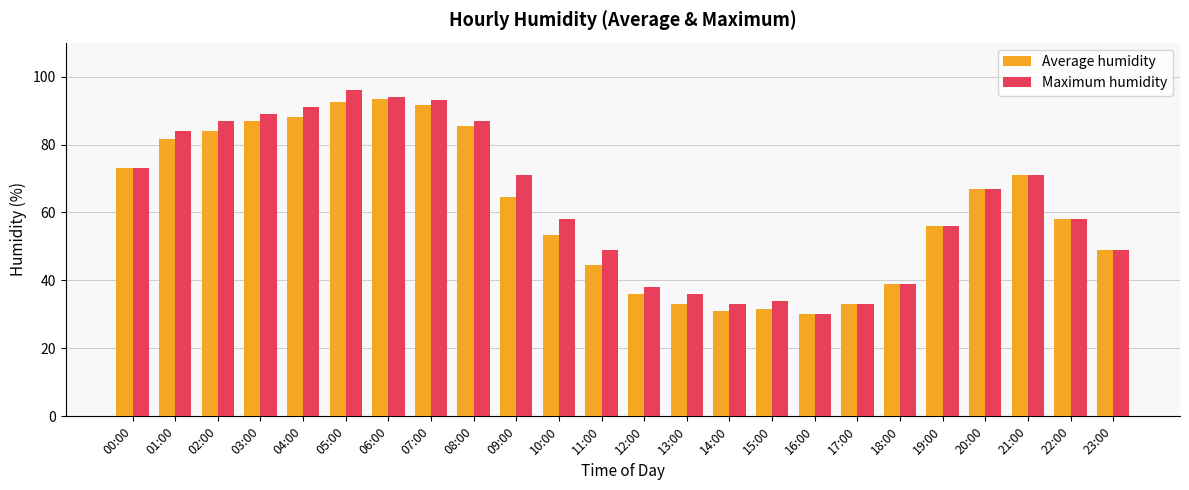

Reading right to left, transcribe all the data shown in this chart.

Average humidity: 49.0	58.0	71.0	67.0	56.0	39.0	33.0	30.0	31.5	31.0	33.0	36.0	44.5	53.5	64.5	85.5	91.5	93.5	92.5	88.0	87.0	84.0	81.5	73.0
Maximum humidity: 49.0	58.0	71.0	67.0	56.0	39.0	33.0	30.0	34.0	33.0	36.0	38.0	49.0	58.0	71.0	87.0	93.0	94.0	96.0	91.0	89.0	87.0	84.0	73.0